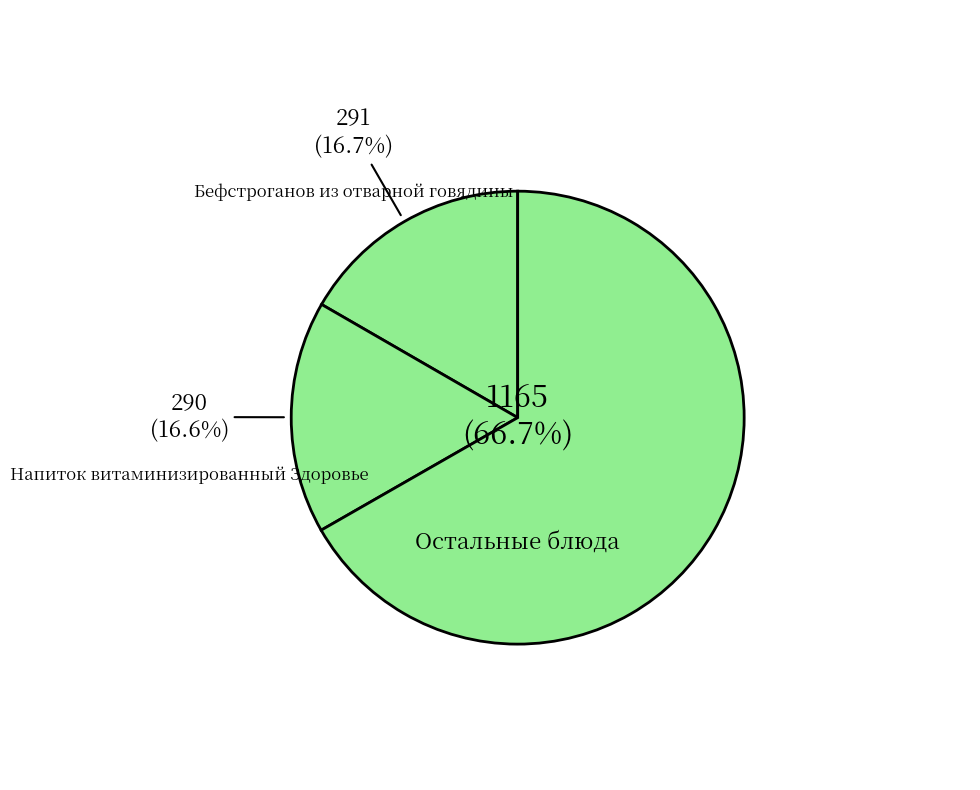

What percentage is NOT represented by Напиток витаминизированный Здоровье?

83.4%